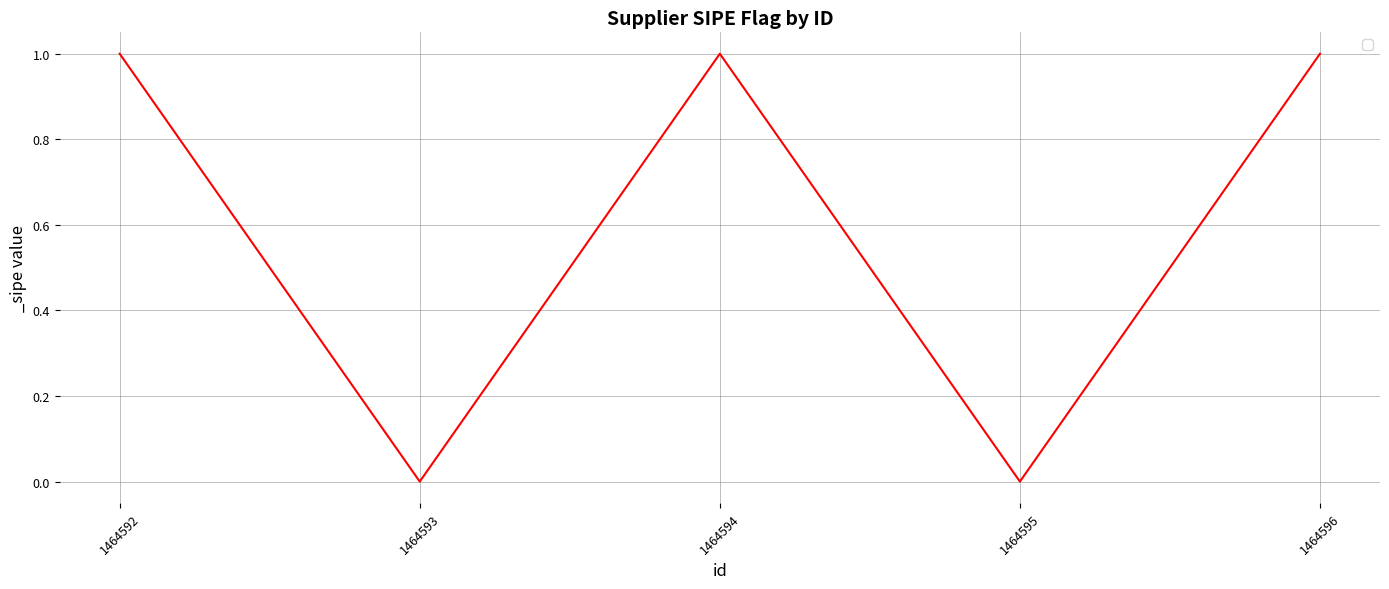

How many distinct data groups are displayed?

1